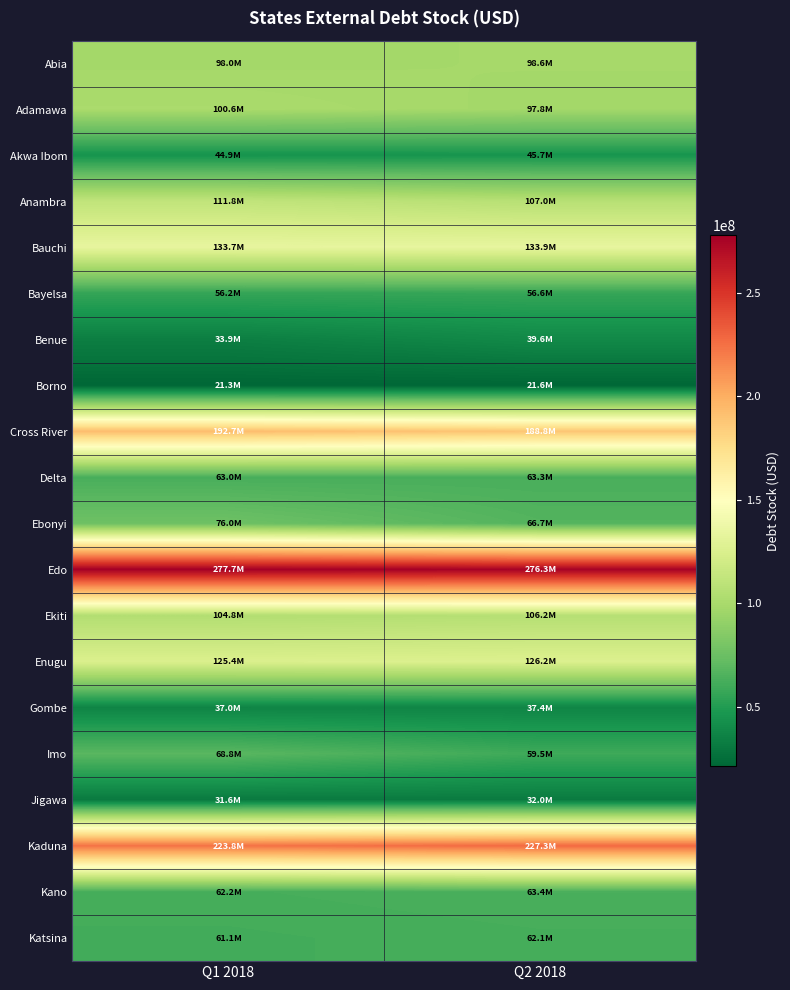

At Q2 2018, list the series in order from smallest to largest.

Borno, Jigawa, Gombe, Benue, Akwa Ibom, Bayelsa, Imo, Katsina, Delta, Kano, Ebonyi, Adamawa, Abia, Ekiti, Anambra, Enugu, Bauchi, Cross River, Kaduna, Edo